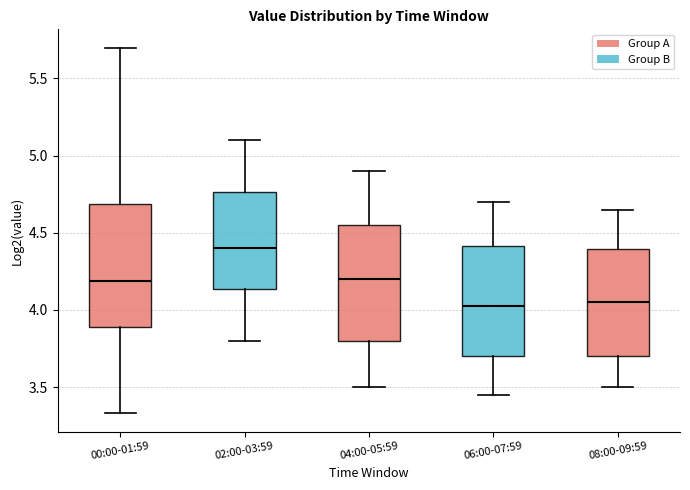

Where is the lower edge of the box for 02:00-03:59 on the y-axis? The values are not printed on the chart, so give them approximately, as read against the axis.

4.15